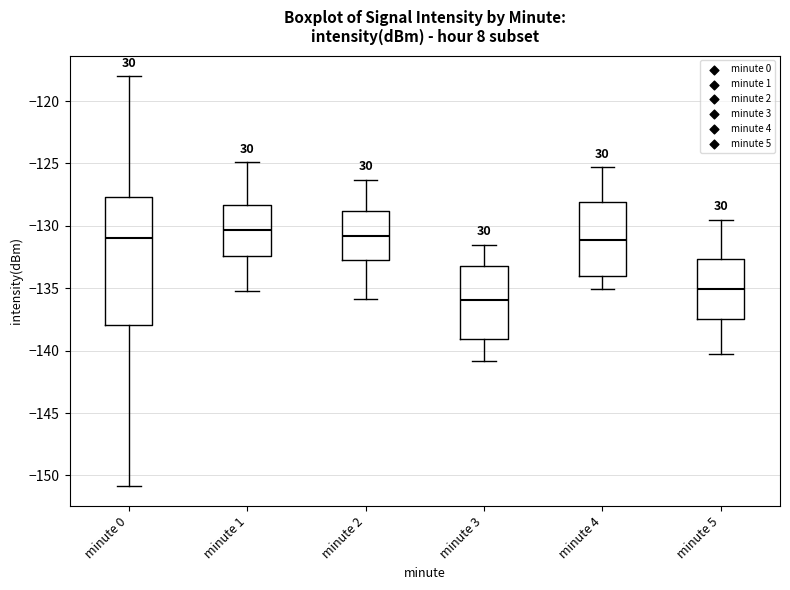

Which box is the tallest, from its lower edge to its upper edge?

minute 0